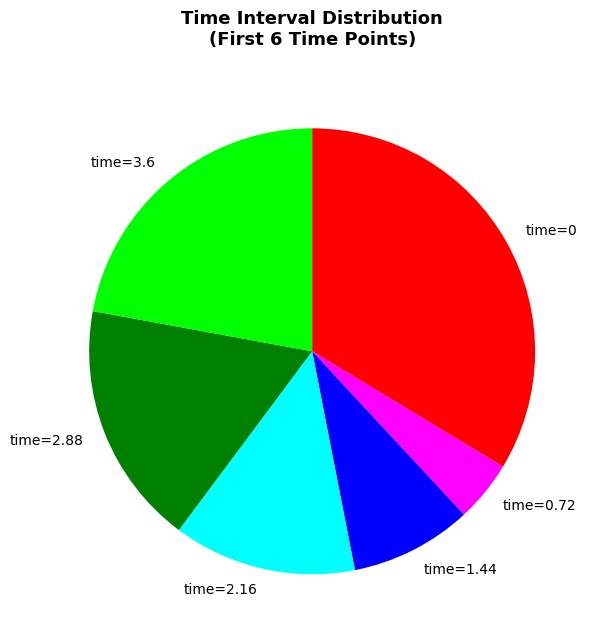

The time=1.44 slice represents 1% of the pie. True or false?

False